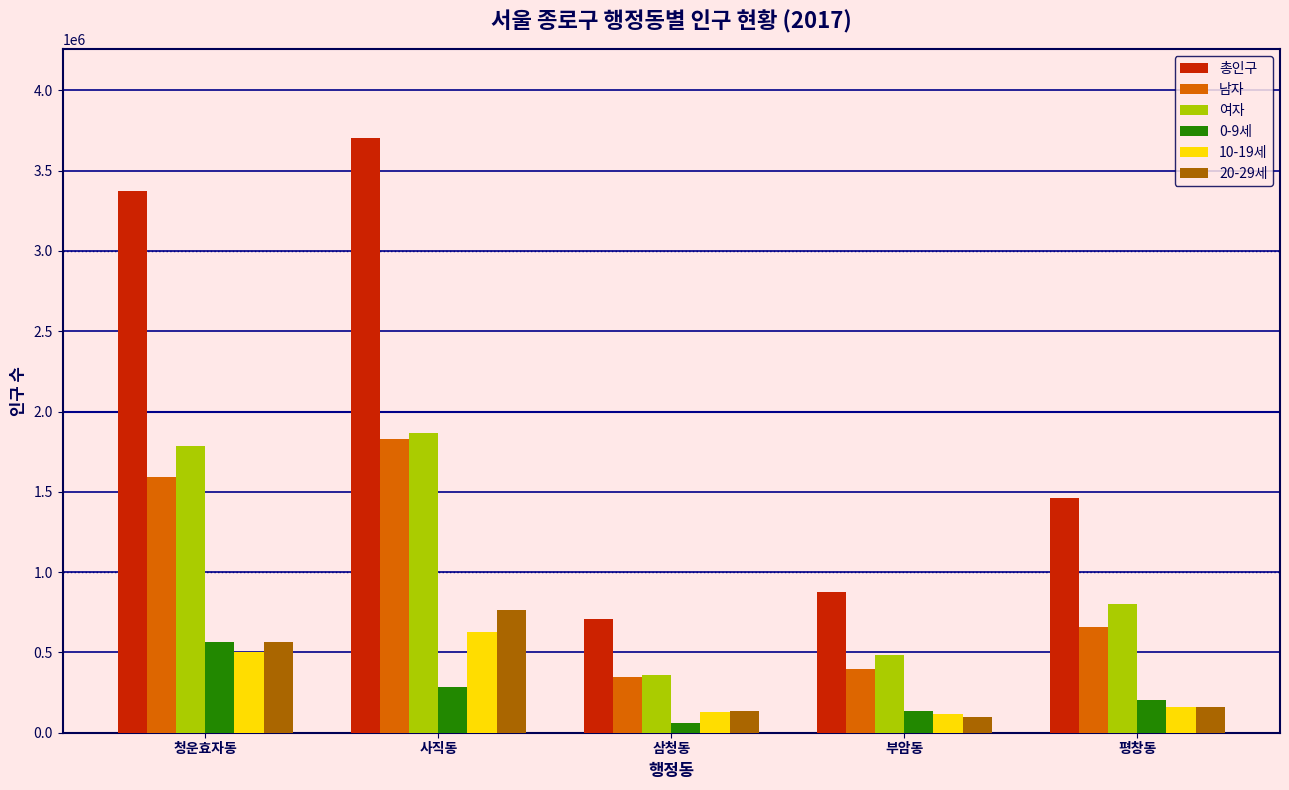

Between 사직동 and 평창동, which series saw the biggest shift?

총인구